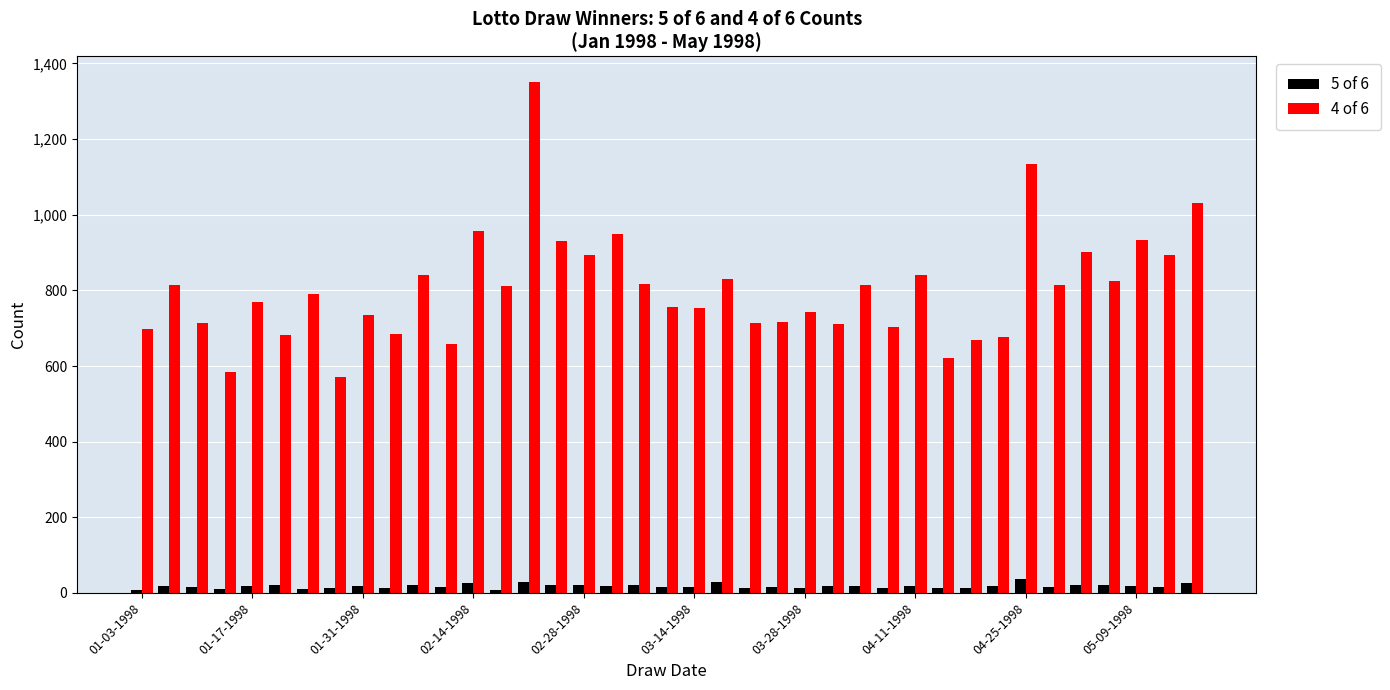

What is the maximum value shown in the chart?

1351